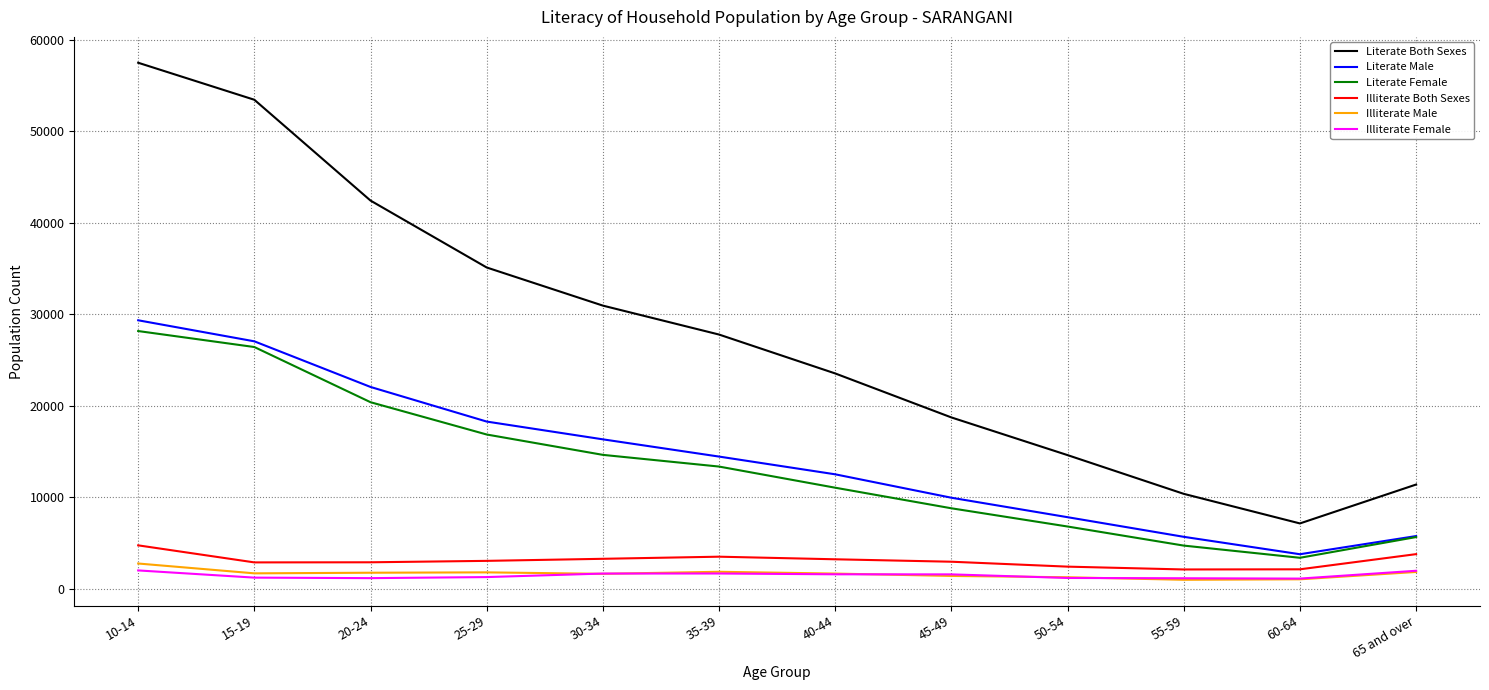

At which label does Literate Both Sexes reach its minimum?

60-64